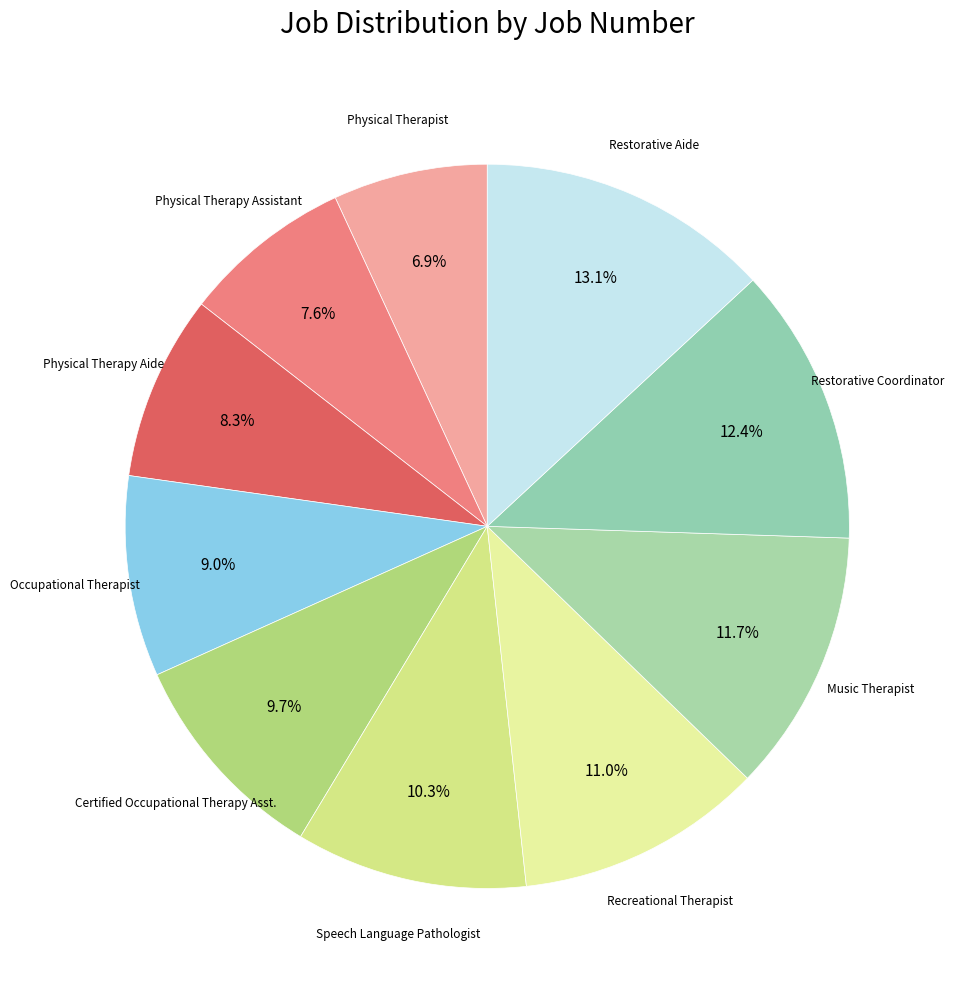

How many segments does this pie chart have?

10